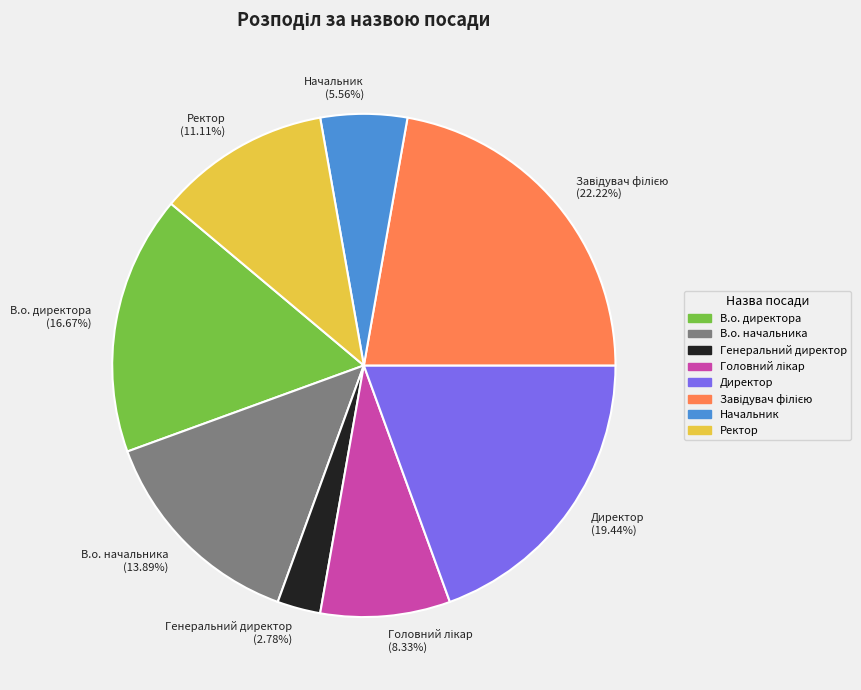

Which slice is the smallest?

Генеральний директор